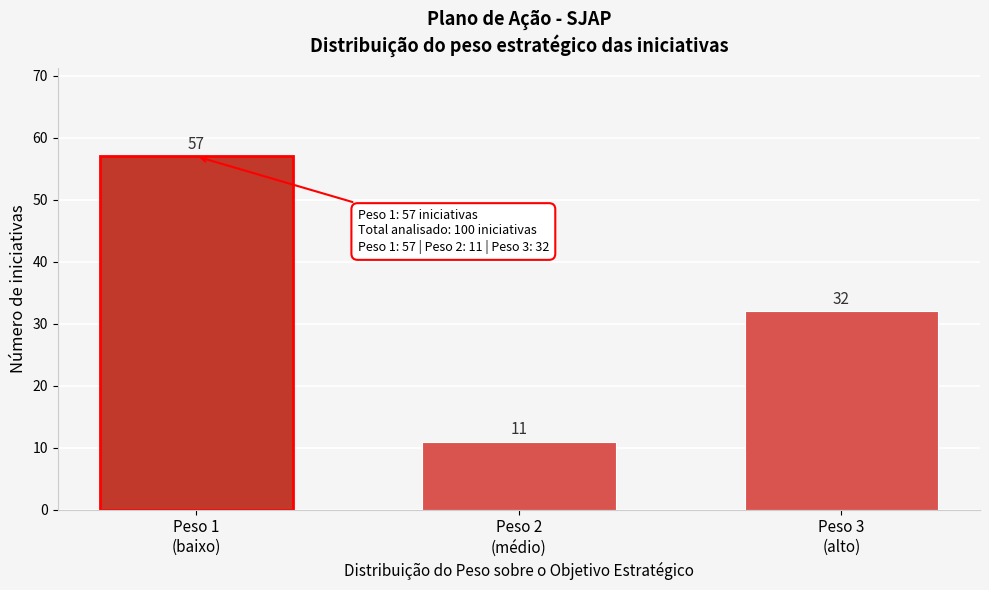

Reading left to right, extract all data points from this chart.

57	11	32